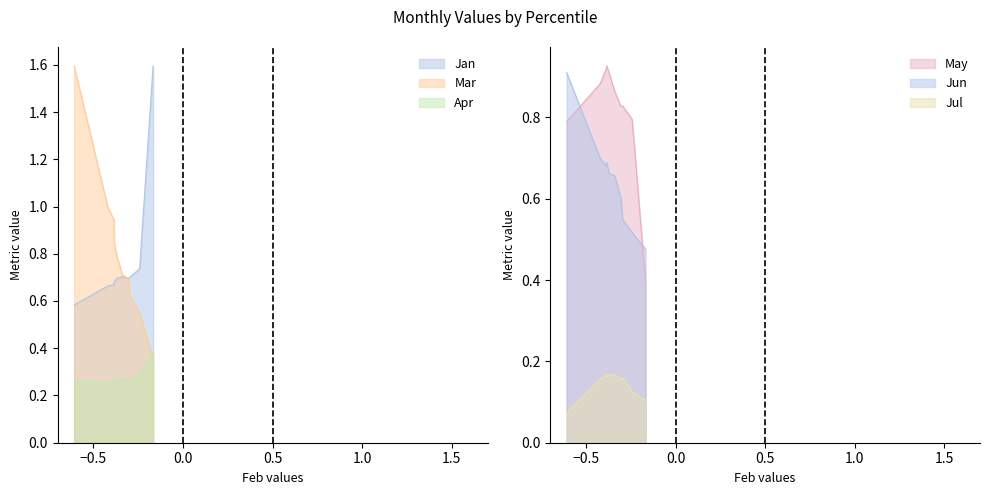

What is the difference between the Jun values at pct35 and pct95?

0.3